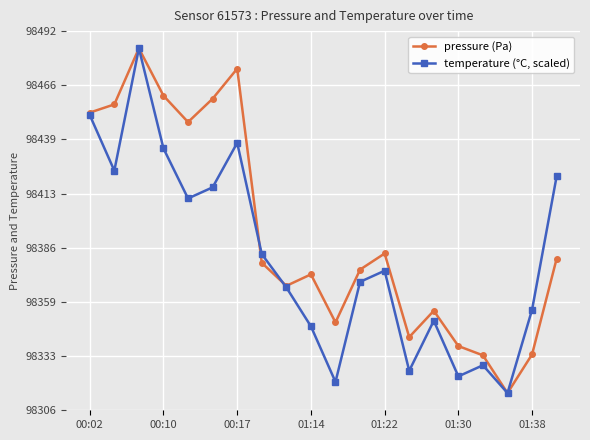

List the series in order of their overall mean, lowest first.

temperature (°C, scaled), pressure (Pa)